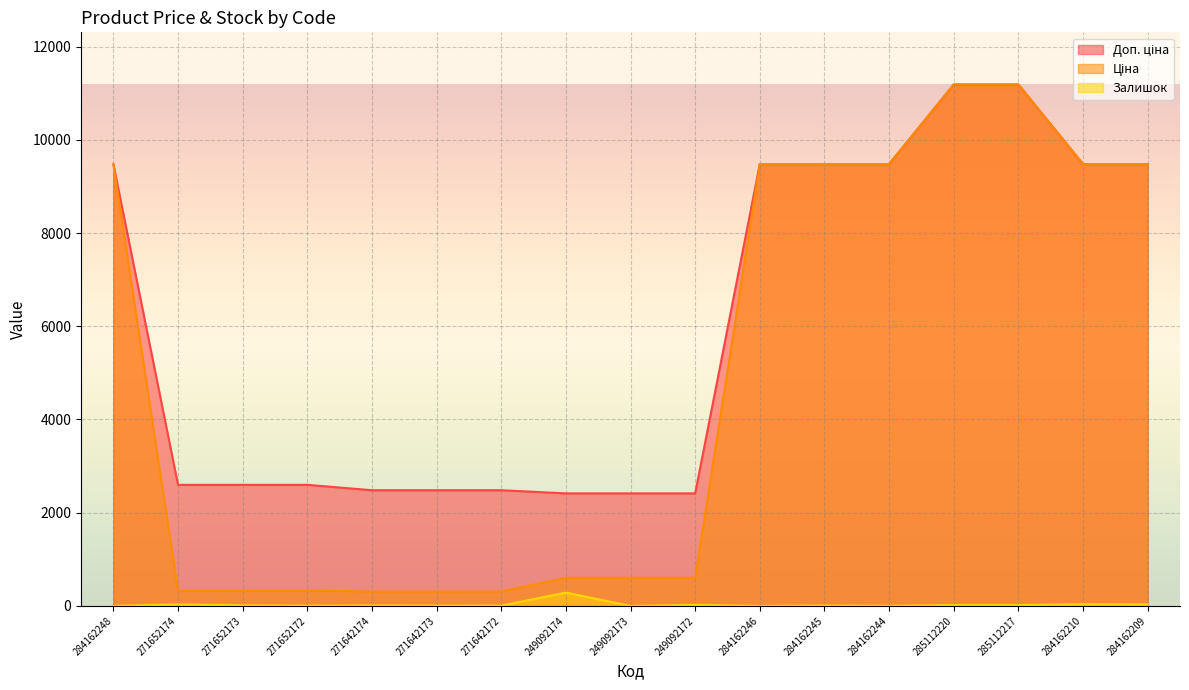

What is the value of the Ціна point at the 4th from the left?

324.8